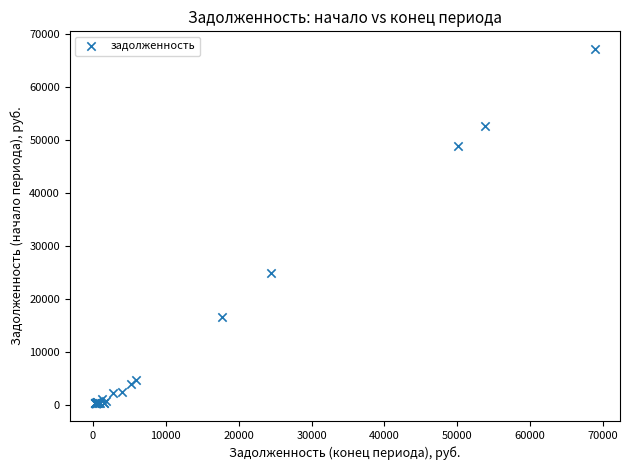

What Y value in the scatter plot is closest to 33739?

24819.2